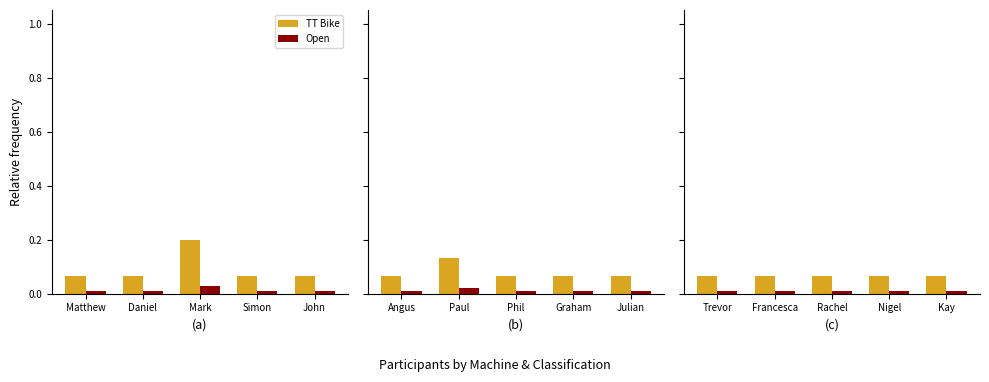

Which has a higher value, Rachel or Kay?

Rachel